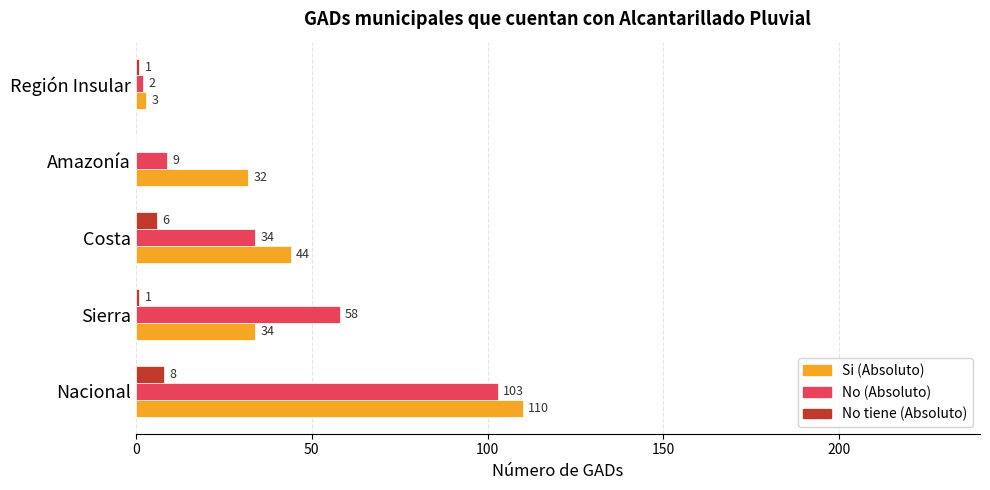

Which series has the largest total across all categories?

Si (Absoluto)